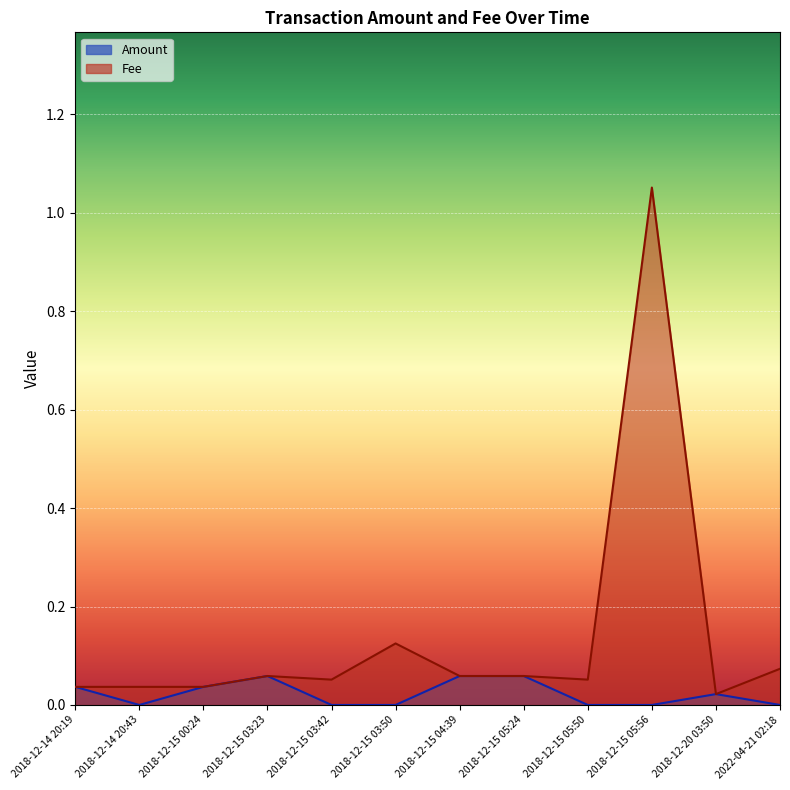

Reading left to right, transcribe all the data shown in this chart.

Amount: 0.0	0.0	0.0	0.1	0.0	0.0	0.1	0.1	0.0	0.0	0.0	0.0
Fee: 0.0	0.0	0.0	0.1	0.1	0.1	0.1	0.1	0.1	1.1	0.0	0.1